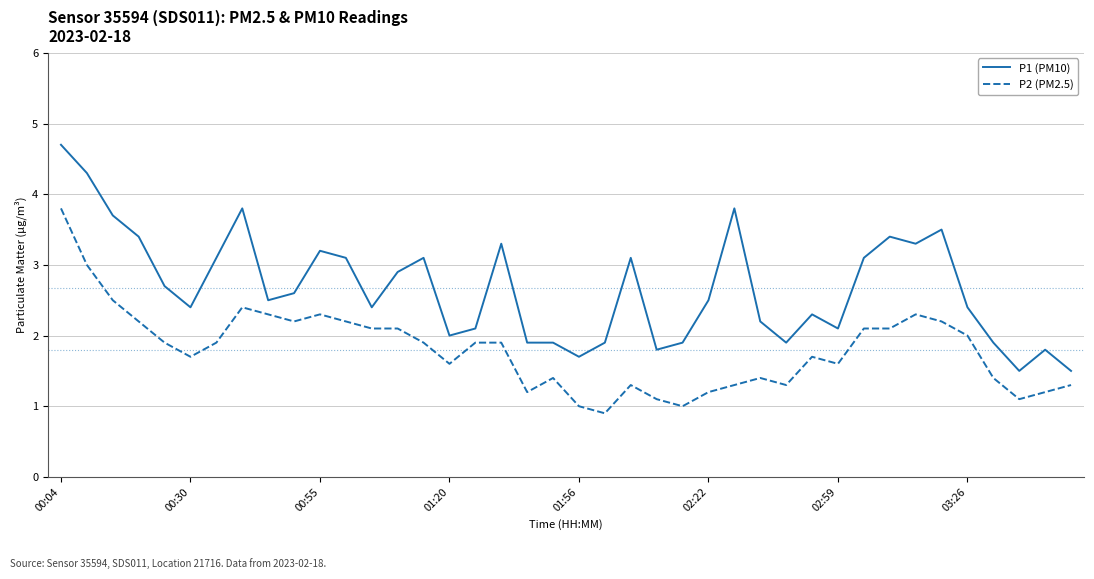

Which series has the largest range (max minus min)?

P1 (PM10)